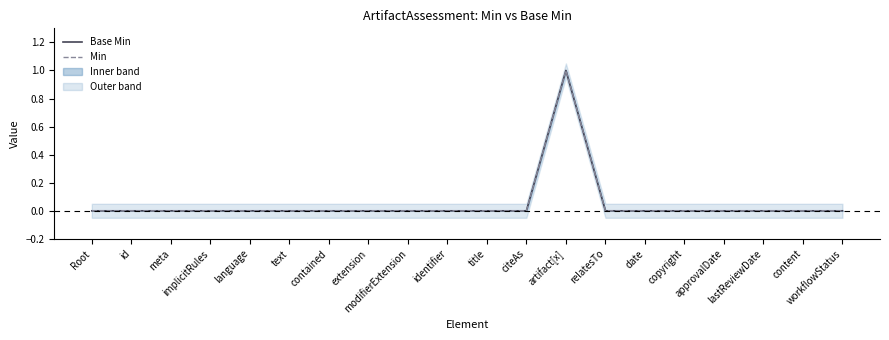

At which category is the sum across all series the highest?

artifact[x]